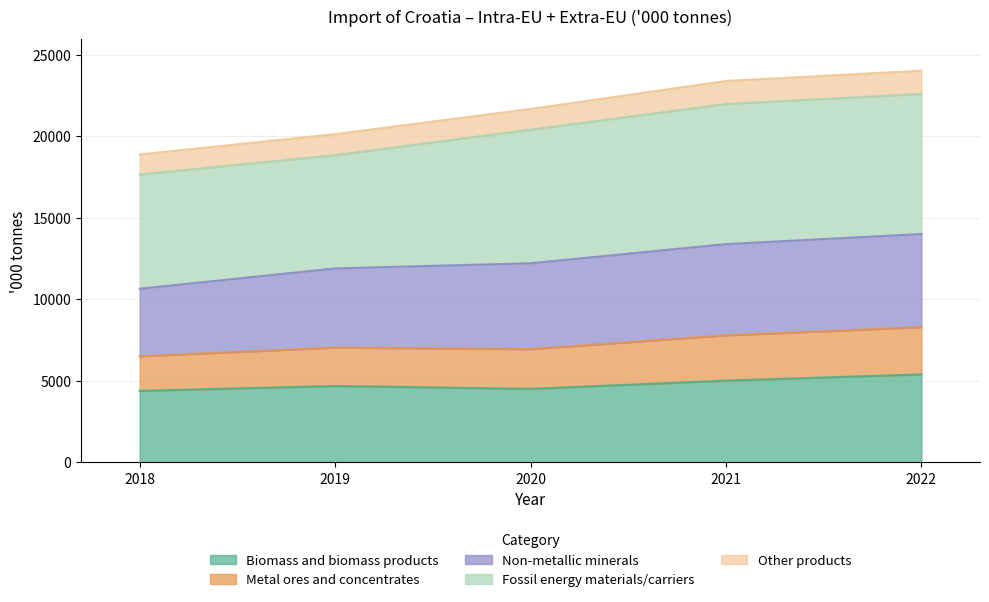

The value of Biomass and biomass products at 2019 is 1305. True or false?

False